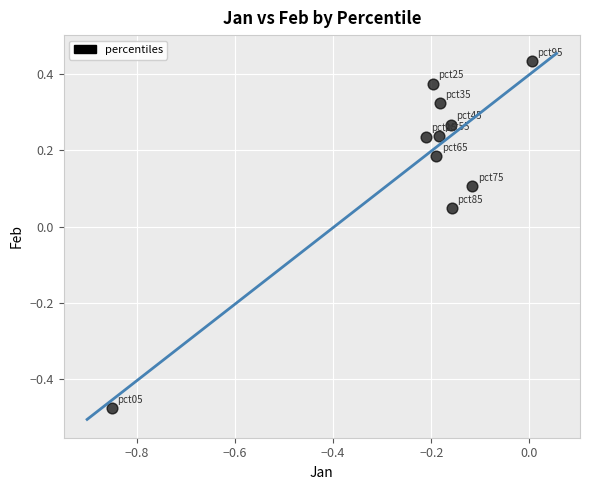

What is the range of X values (max minus min)?

0.9